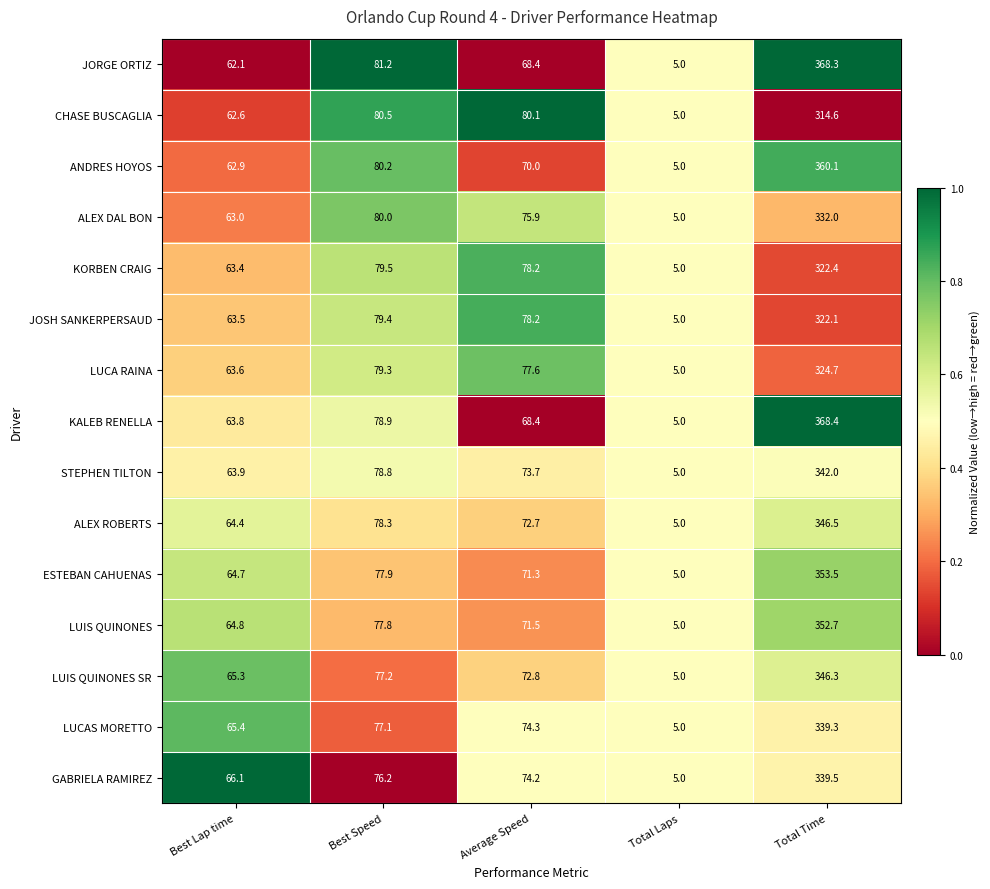

The LUIS QUINONES series shows 8.5 at Total Laps. True or false?

False